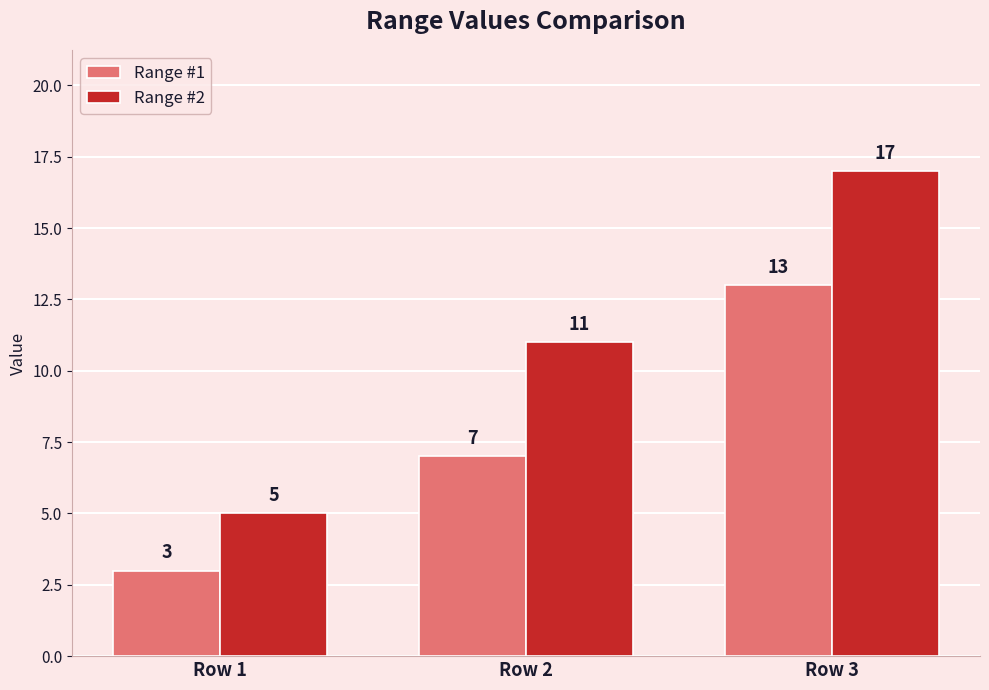

Between Row 1 and Row 2, which series saw the biggest shift?

Range #2